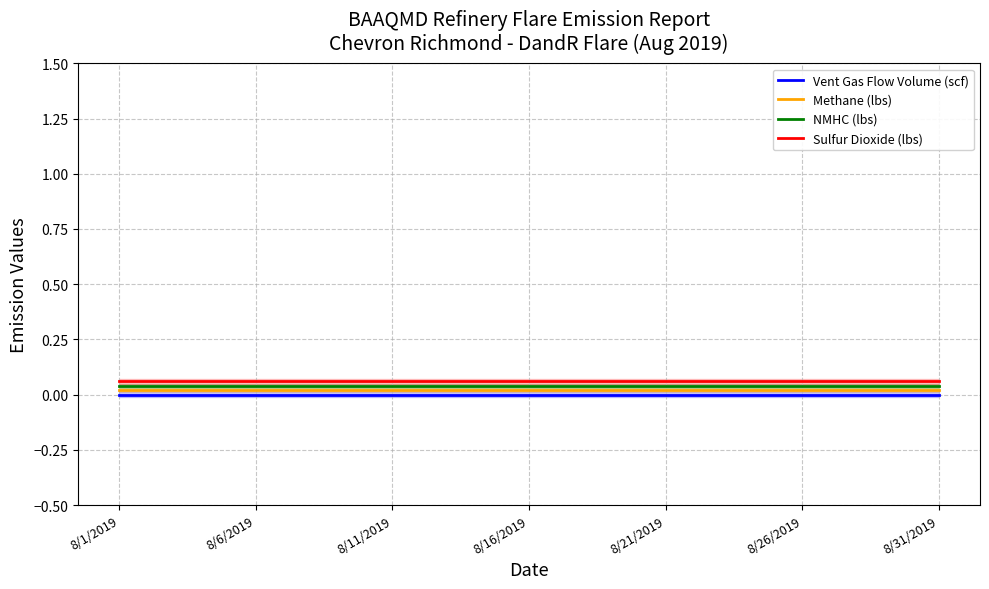

The value of Vent Gas Flow Volume (scf) at 8/6/2019 is 0.0. True or false?

True